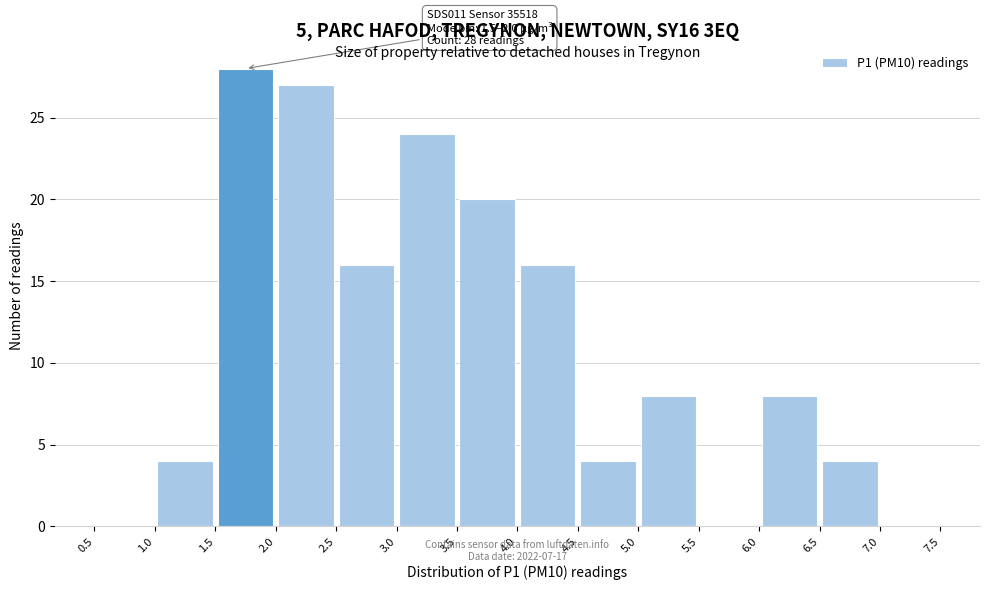

Over which range of the x-axis is the bar tallest?

1.5 to 2.0